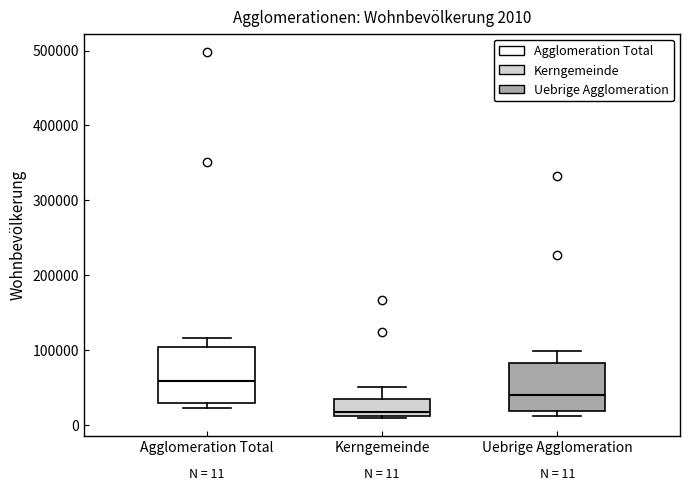

Which box's median line is the lowest?

Kerngemeinde